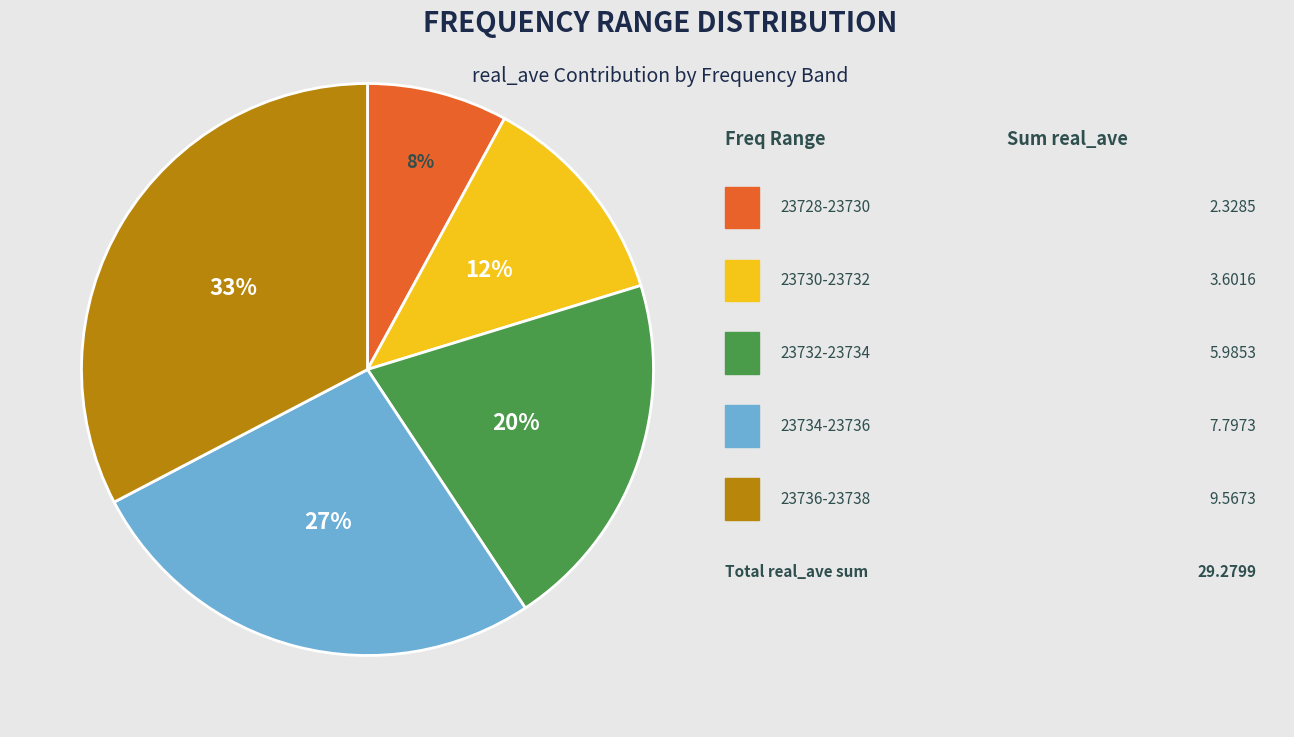

To the nearest percent, what is the difference between the largest and smallest slice percentages?

25%